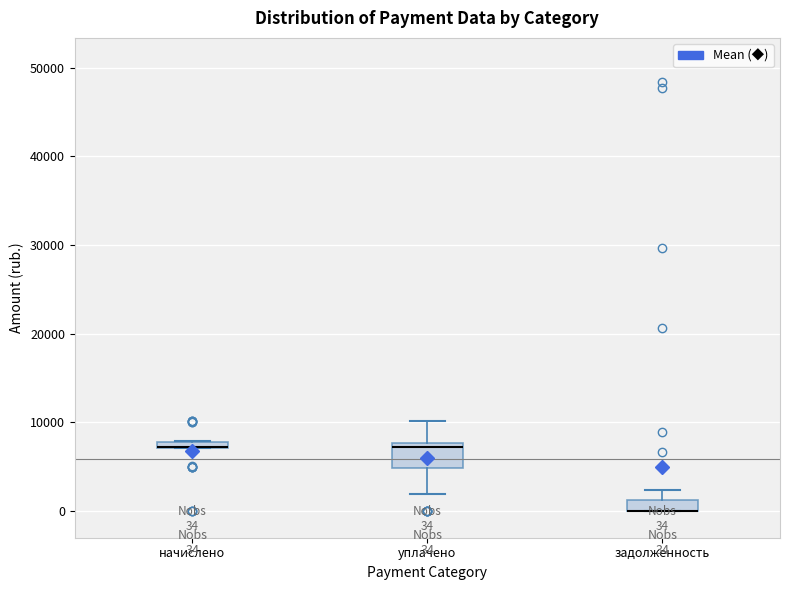

Which box is the tallest, from its lower edge to its upper edge?

уплачено